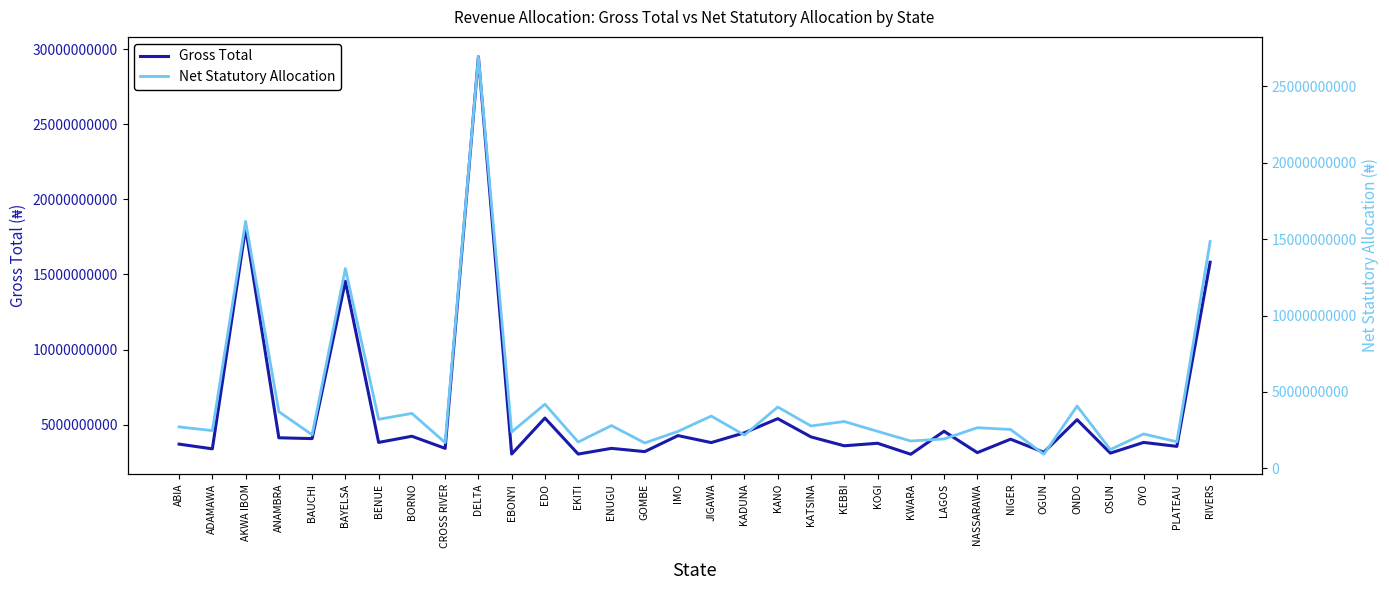

What is the spread (max minus min) of values at KANO?

1386650299.0